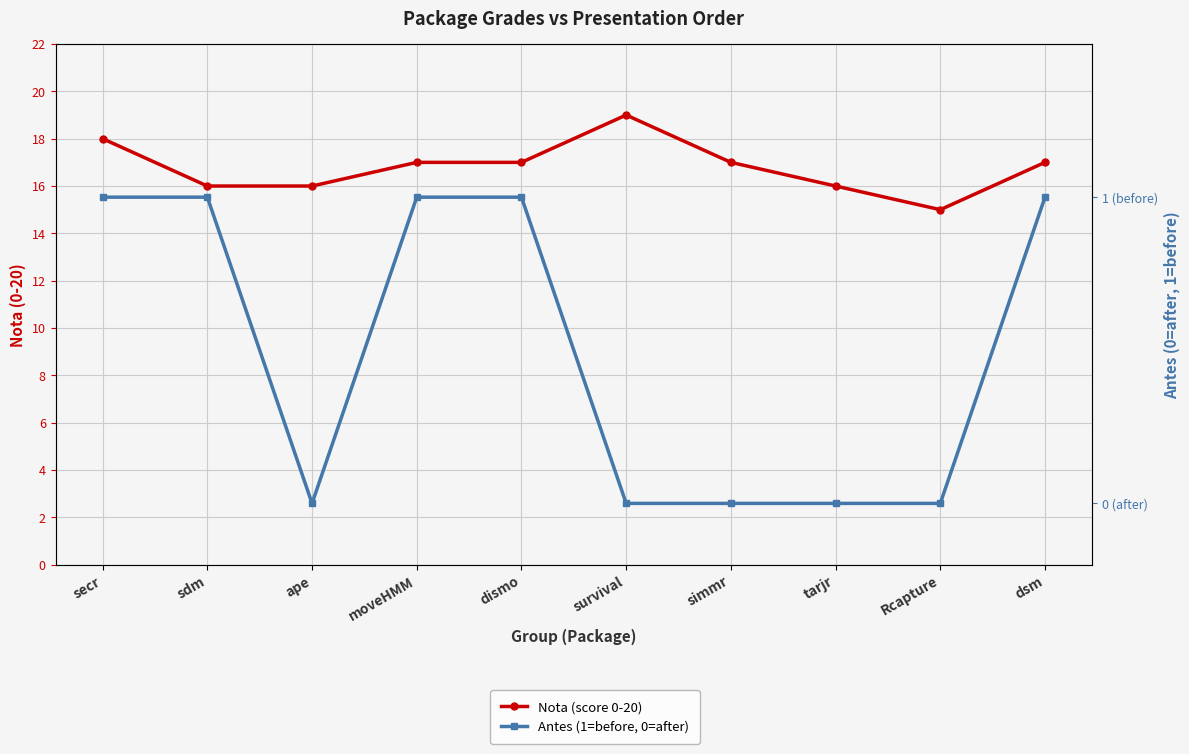

What is the label of the 2nd point from the left?

sdm